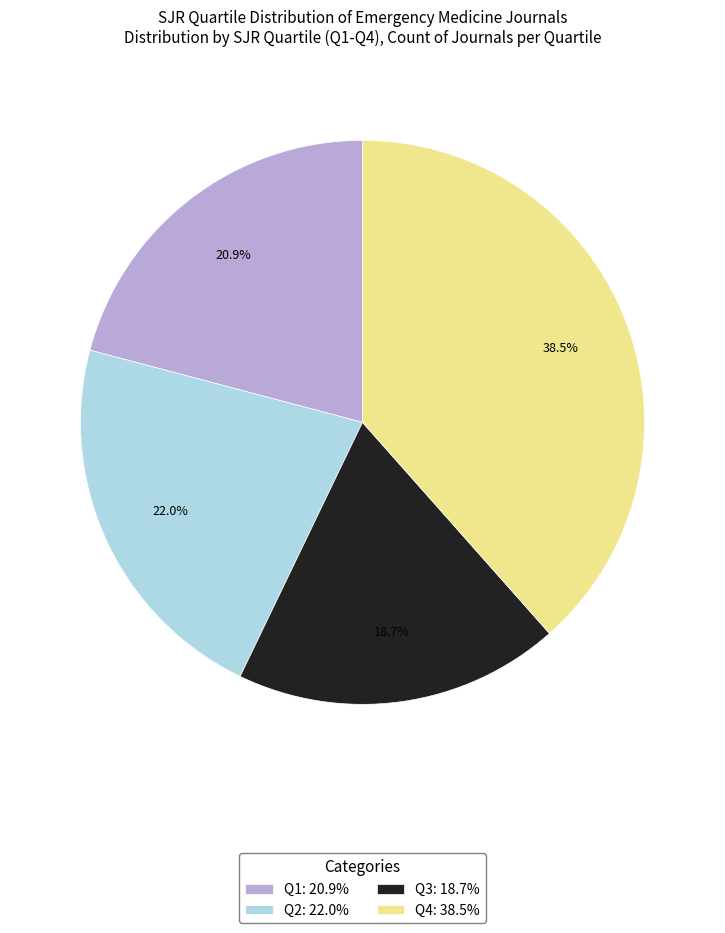

Rank the categories by value from lowest to highest.

Q3, Q1, Q2, Q4